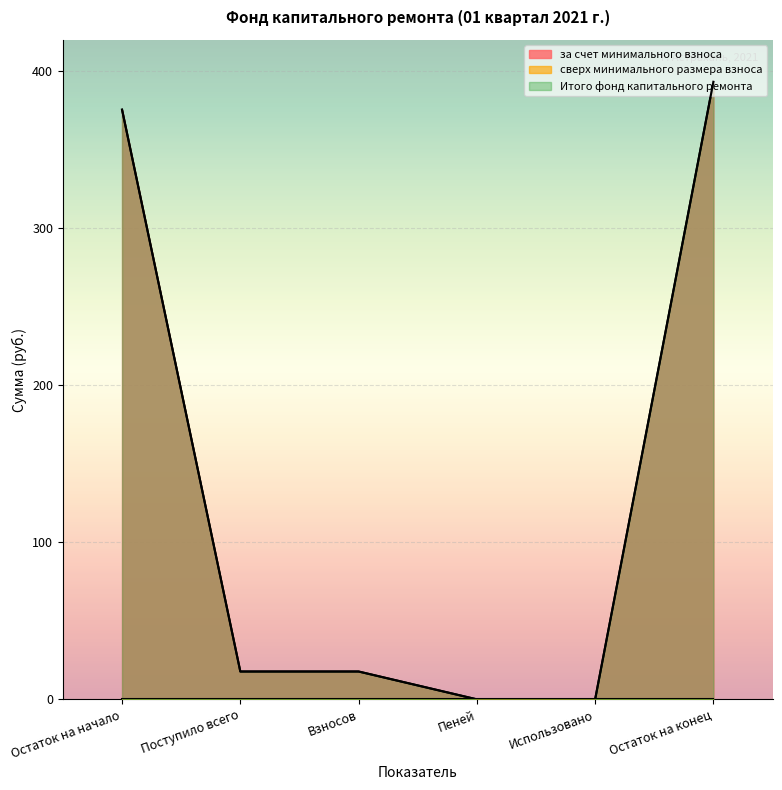

True or false: Итого фонд капитального ремонта and за счет минимального взноса intersect in this chart.

False